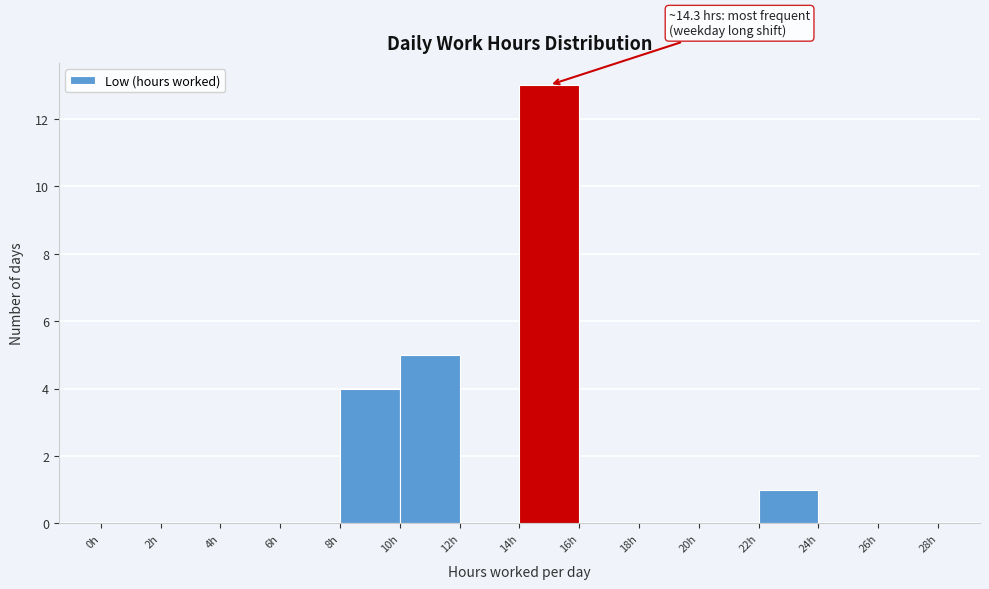

Which range on the x-axis has the tallest bar?

14 to 16